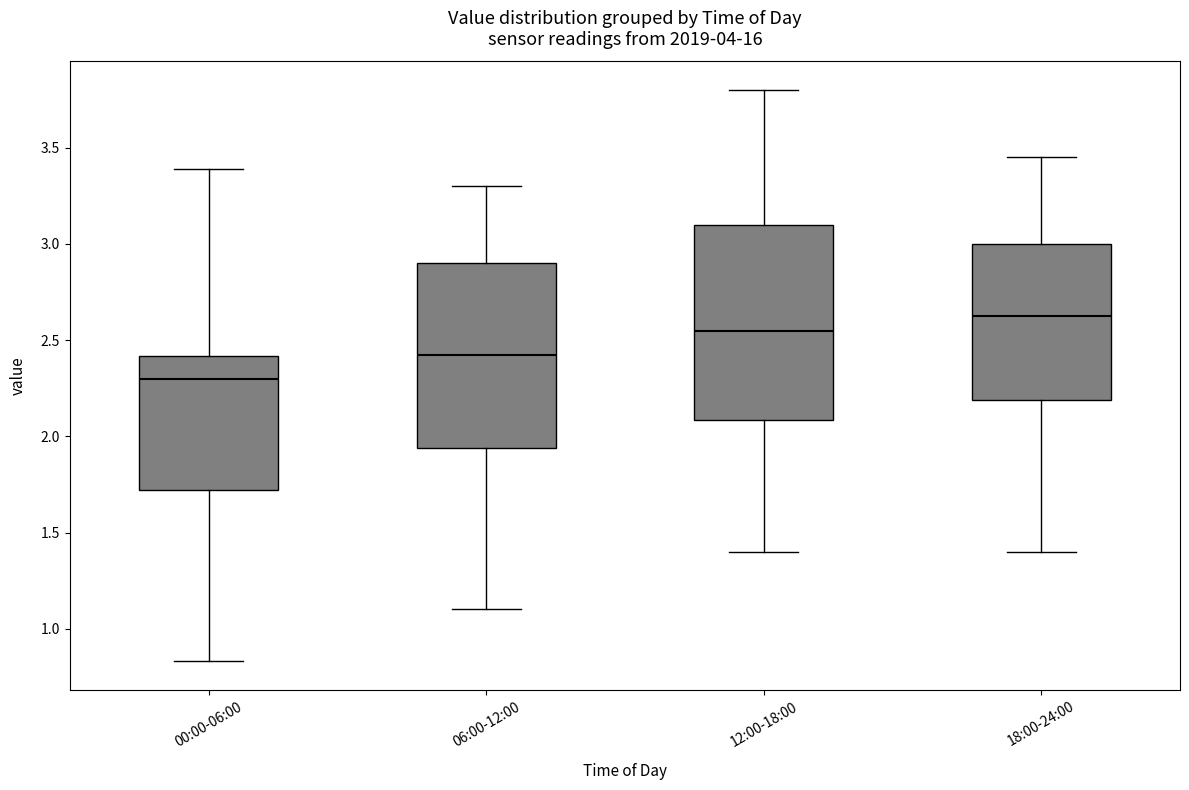

Reading left to right, transcribe this box plot: for each box, give where its median line is, the range the box spans, and where its two whiskers end, as read against the y-axis. The values are not printed on the chart, so give them approximately, as read against the axis.

00:00-06:00: median 2.30, box 1.70 to 2.40, whiskers 0.85 to 3.40
06:00-12:00: median 2.45, box 1.95 to 2.90, whiskers 1.10 to 3.30
12:00-18:00: median 2.55, box 2.10 to 3.10, whiskers 1.40 to 3.80
18:00-24:00: median 2.65, box 2.20 to 3.00, whiskers 1.40 to 3.45